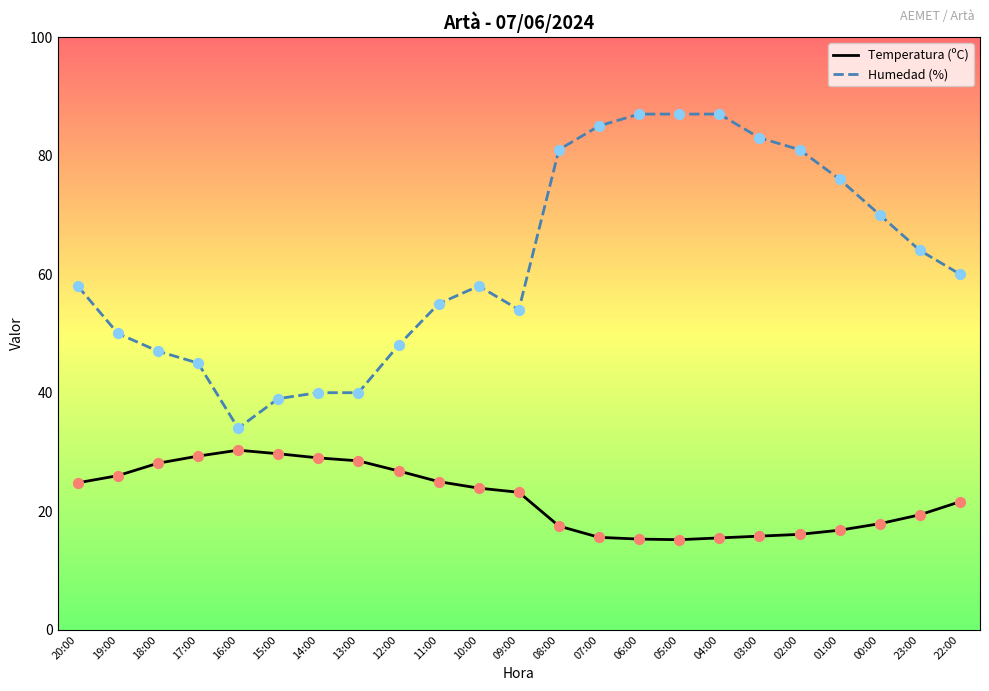

At how many categories does at least one series exceed 42?

19